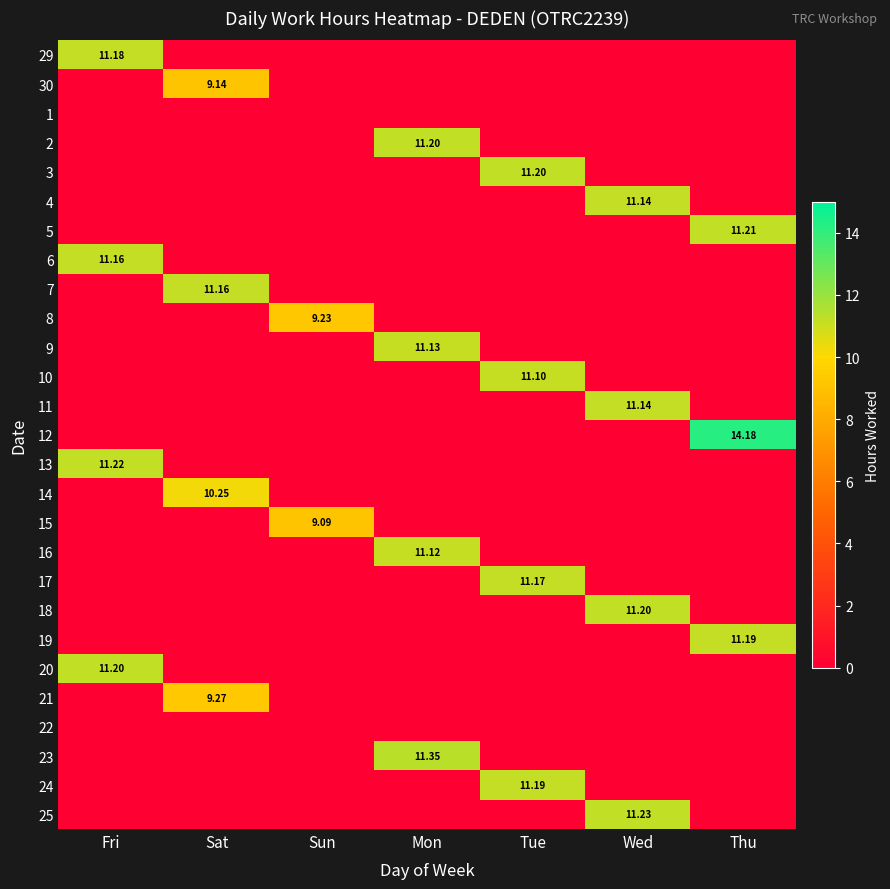

At which category is the sum across all series the highest?

Mon